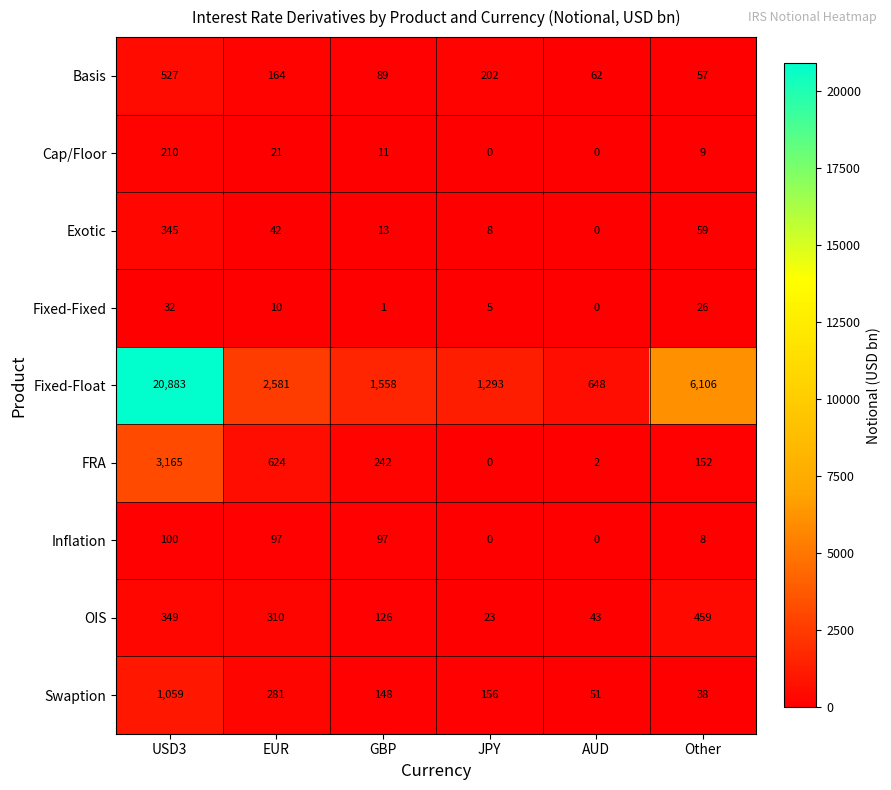

What is the approximate value of Inflation at USD3?

100